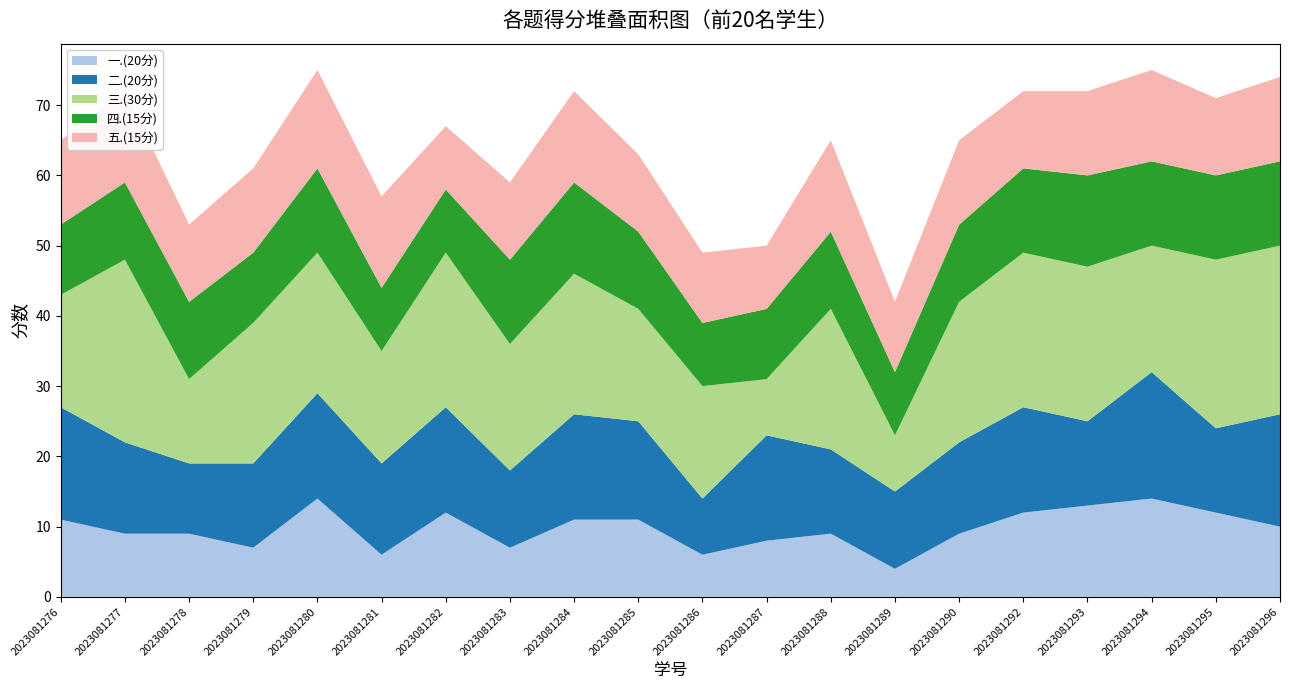

Reading left to right, what are all the values shown in this chart?

一.(20分): 2023081276=11	2023081277=9	2023081278=9	2023081279=7	2023081280=14	2023081281=6	2023081282=12	2023081283=7	2023081284=11	2023081285=11	2023081286=6	2023081287=8	2023081288=9	2023081289=4	2023081290=9	2023081292=12	2023081293=13	2023081294=14	2023081295=12	2023081296=10
二.(20分): 2023081276=16	2023081277=13	2023081278=10	2023081279=12	2023081280=15	2023081281=13	2023081282=15	2023081283=11	2023081284=15	2023081285=14	2023081286=8	2023081287=15	2023081288=12	2023081289=11	2023081290=13	2023081292=15	2023081293=12	2023081294=18	2023081295=12	2023081296=16
三.(30分): 2023081276=16	2023081277=26	2023081278=12	2023081279=20	2023081280=20	2023081281=16	2023081282=22	2023081283=18	2023081284=20	2023081285=16	2023081286=16	2023081287=8	2023081288=20	2023081289=8	2023081290=20	2023081292=22	2023081293=22	2023081294=18	2023081295=24	2023081296=24
四.(15分): 2023081276=10	2023081277=11	2023081278=11	2023081279=10	2023081280=12	2023081281=9	2023081282=9	2023081283=12	2023081284=13	2023081285=11	2023081286=9	2023081287=10	2023081288=11	2023081289=9	2023081290=11	2023081292=12	2023081293=13	2023081294=12	2023081295=12	2023081296=12
五.(15分): 2023081276=12	2023081277=13	2023081278=11	2023081279=12	2023081280=14	2023081281=13	2023081282=9	2023081283=11	2023081284=13	2023081285=11	2023081286=10	2023081287=9	2023081288=13	2023081289=10	2023081290=12	2023081292=11	2023081293=12	2023081294=13	2023081295=11	2023081296=12